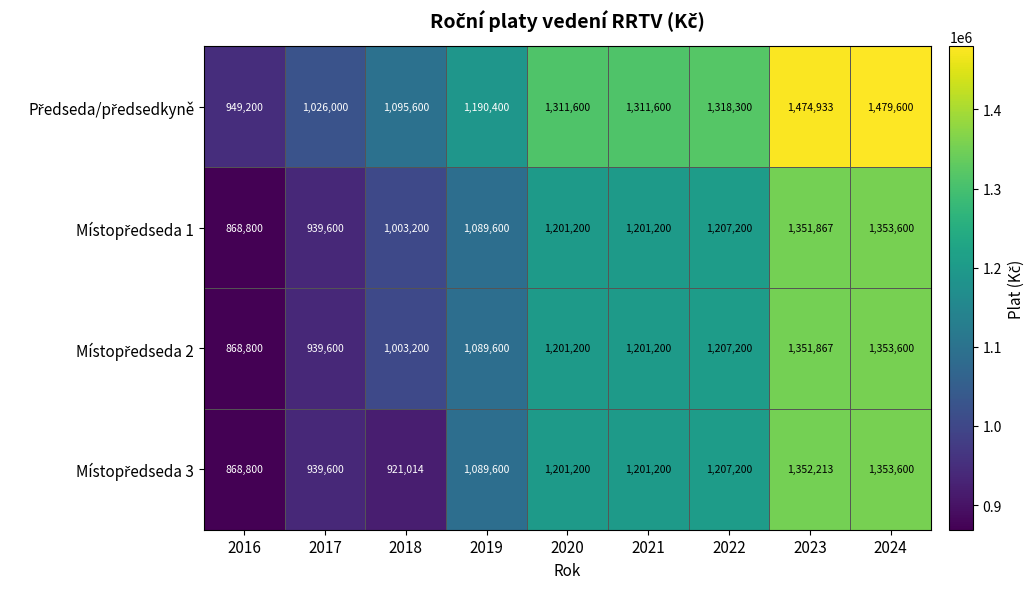

At how many categories does at least one series exceed 1183235?

6